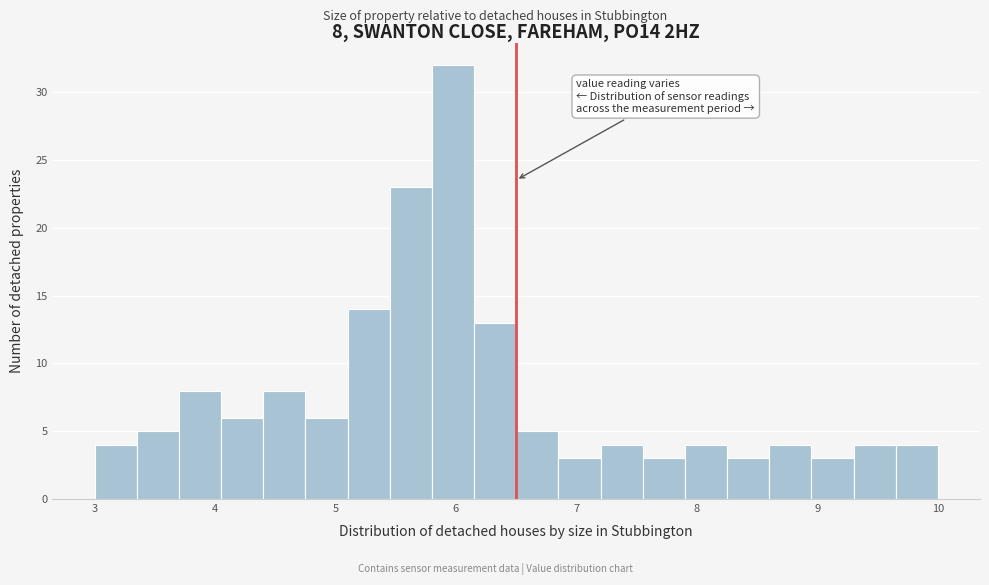

Around what value on the x-axis is the tallest bar? Give the approximate position of its centre, as read against the axis.

6.0